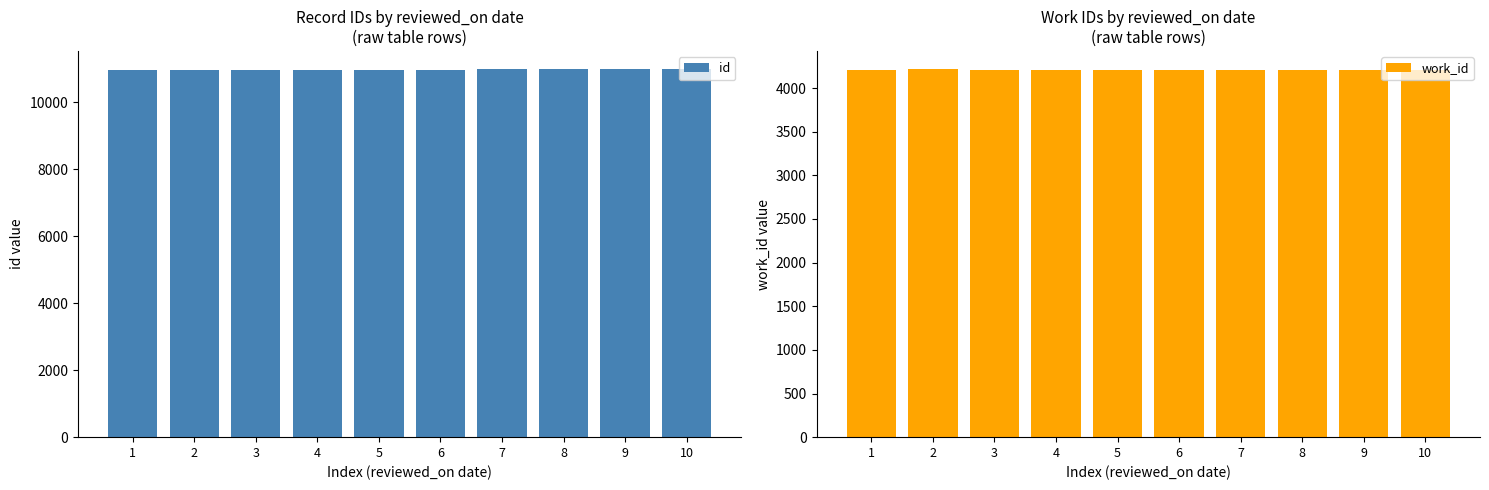

Does the chart contain any negative values?

No